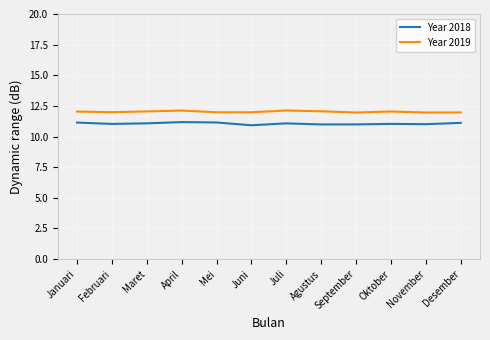

What is the difference between the maximum and minimum values in the Year 2018 series?

0.3